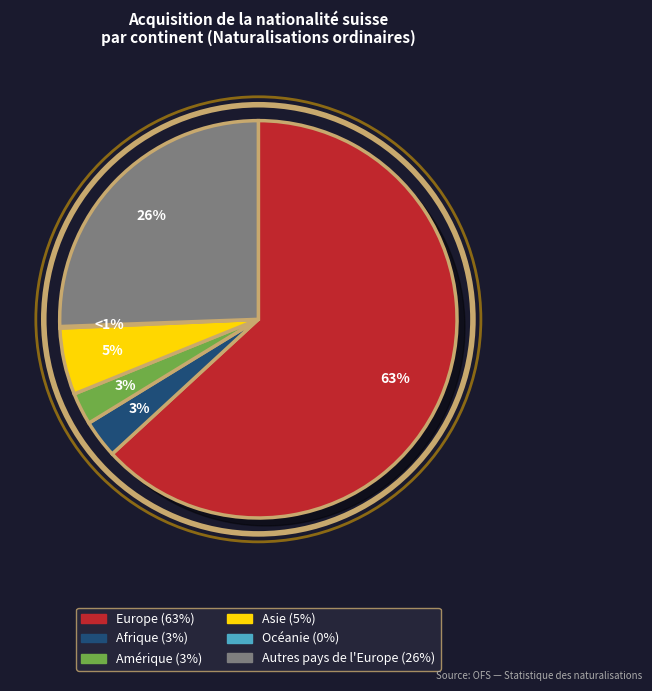

How many slices are in this pie chart?

6